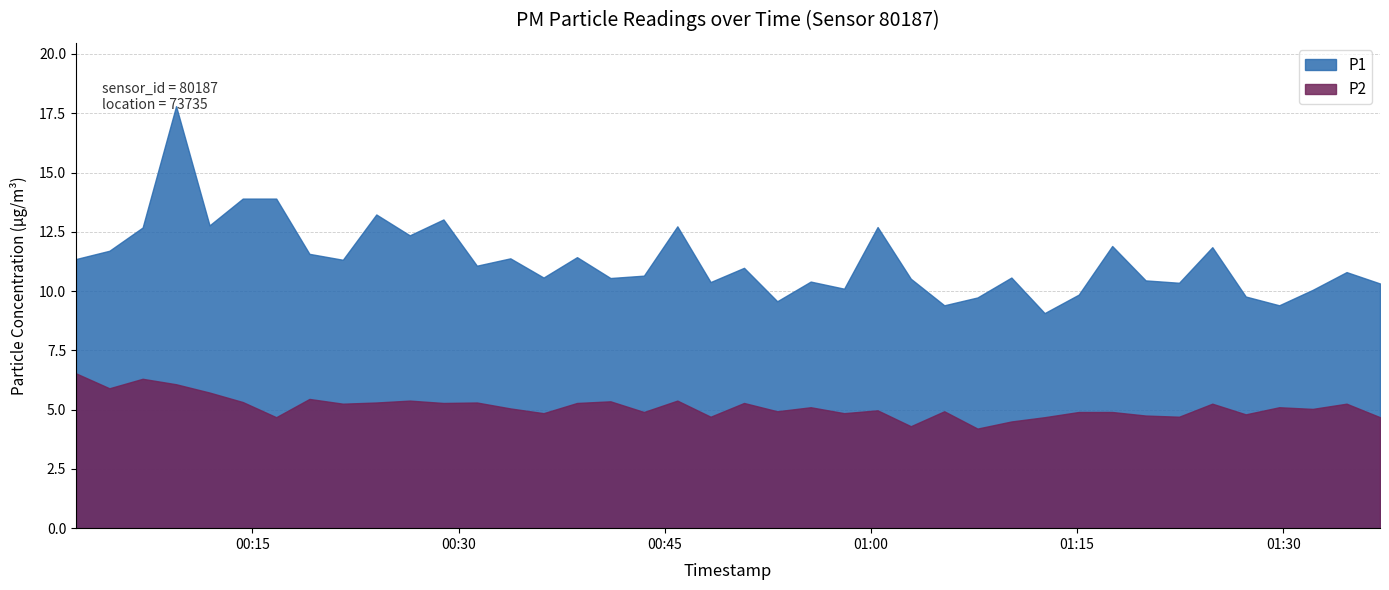

Which series changed the most between 2024-03-17T00:21:35 and 2024-03-17T01:19:59?

P1